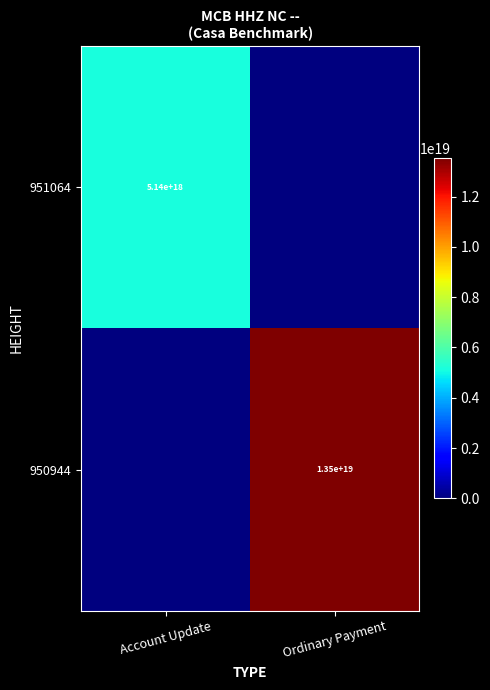

Is it true that 951064 equals 2566044968169118720 at Account Update?

False